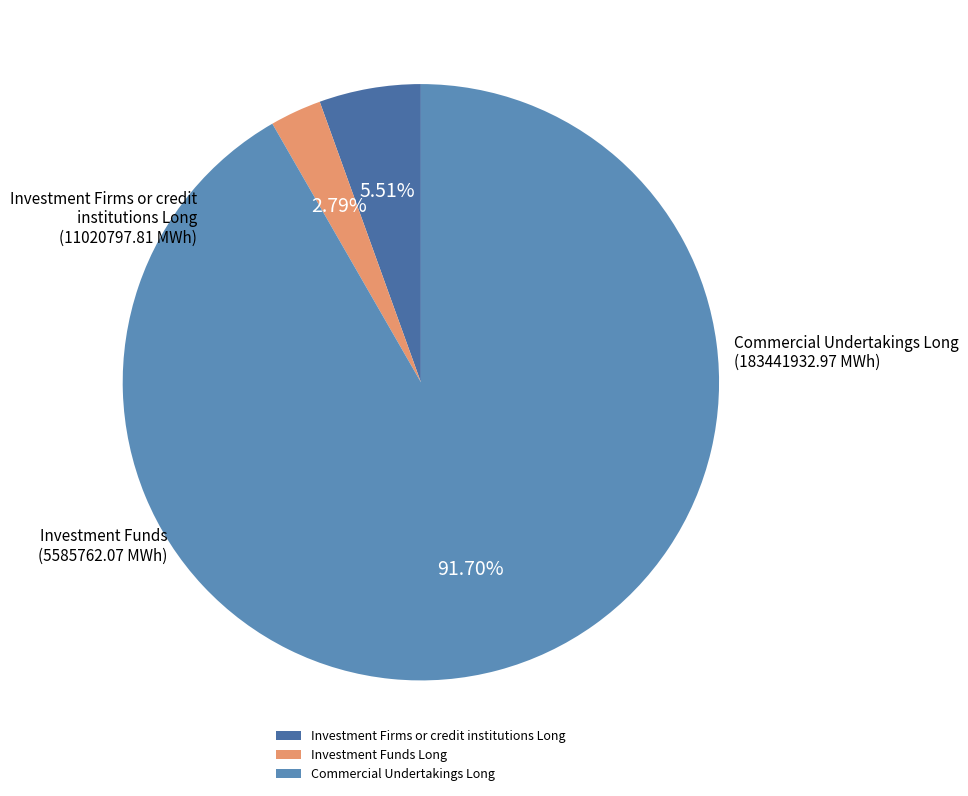

What percentage is the Investment Firms or credit institutions Long slice, to the nearest percent?

6%